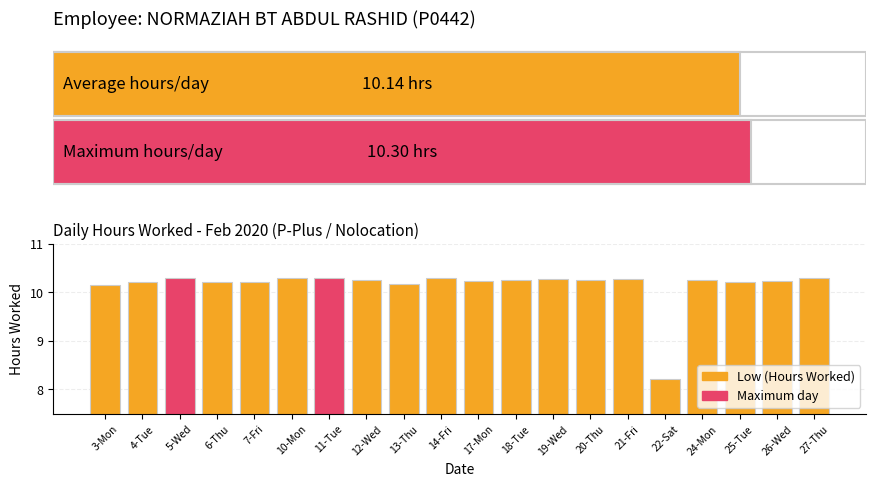

Does the chart contain stacked bars?

No